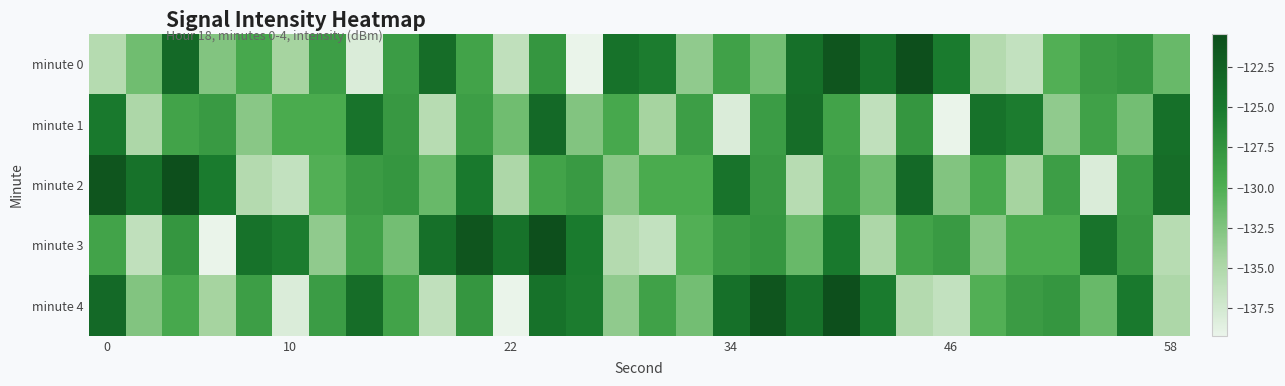

At which category is the sum across all series the highest?

20